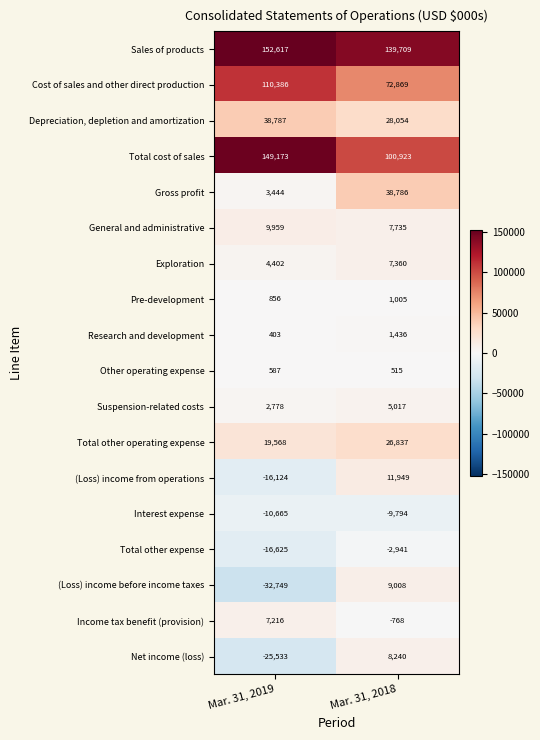

At how many categories does at least one series exceed 94798?

2